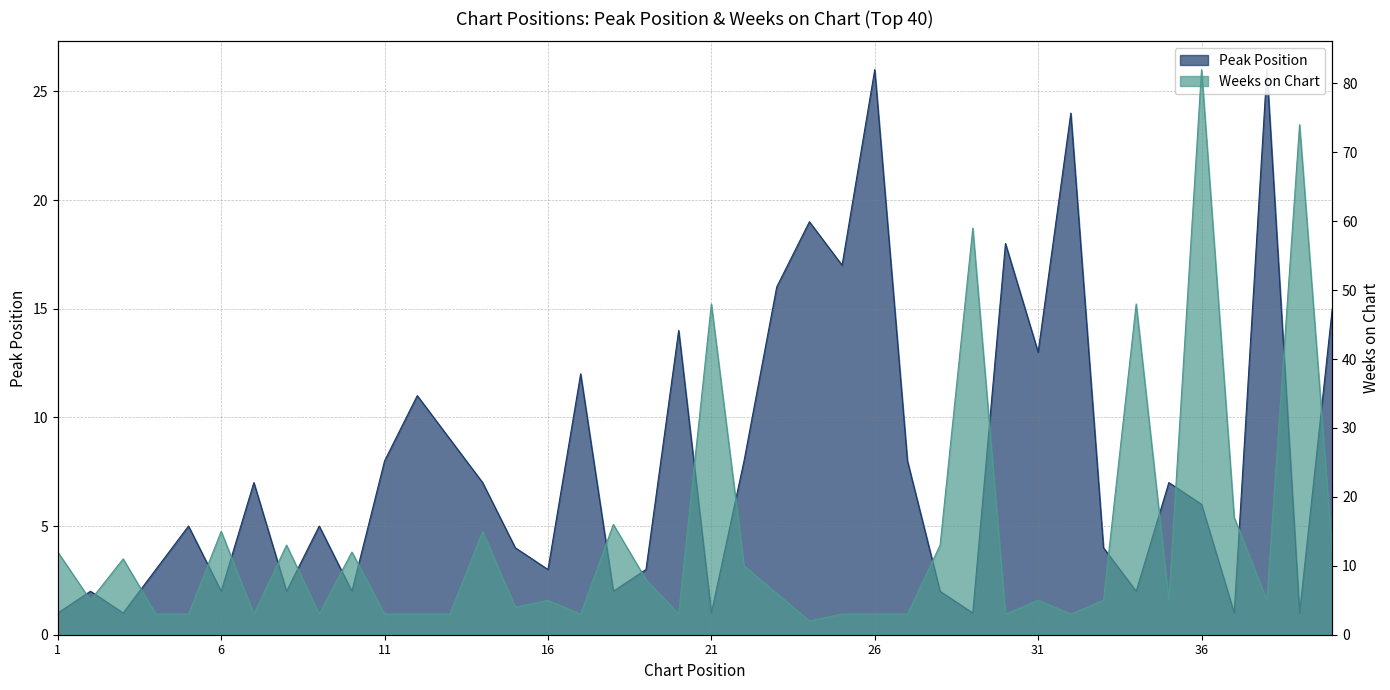

True or false: Peak Position has a value of 3 at 28.

False